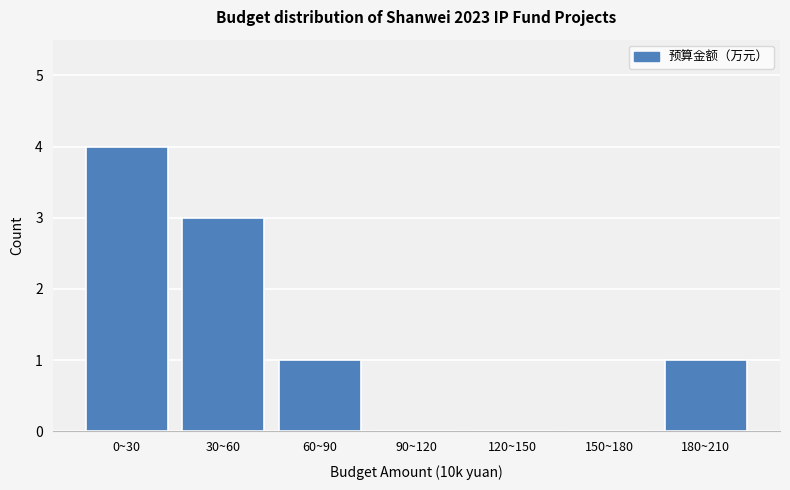

Reading right to left, list all the values displayed in this chart.

180~210=1	150~180=0	120~150=0	90~120=0	60~90=1	30~60=3	0~30=4